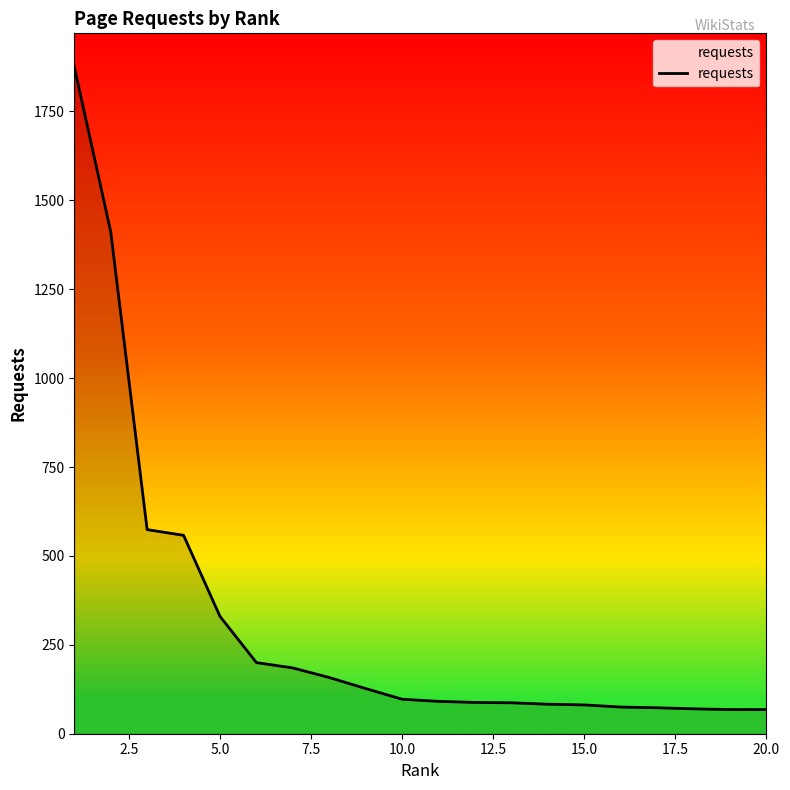

What is the difference between the maximum and minimum values?

1808